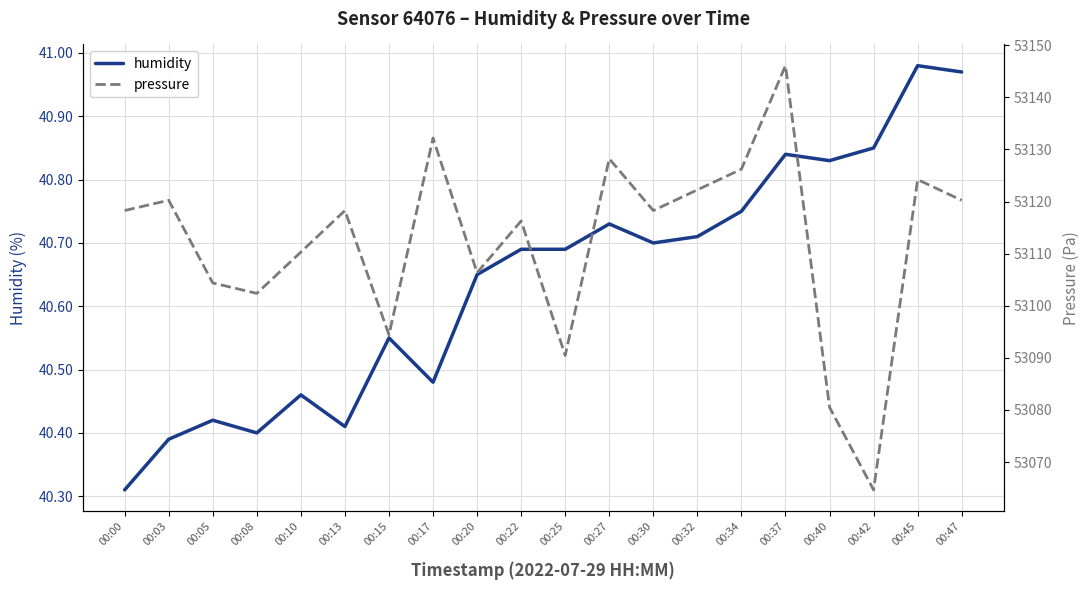

What is the average value of the pressure series?

53112.2